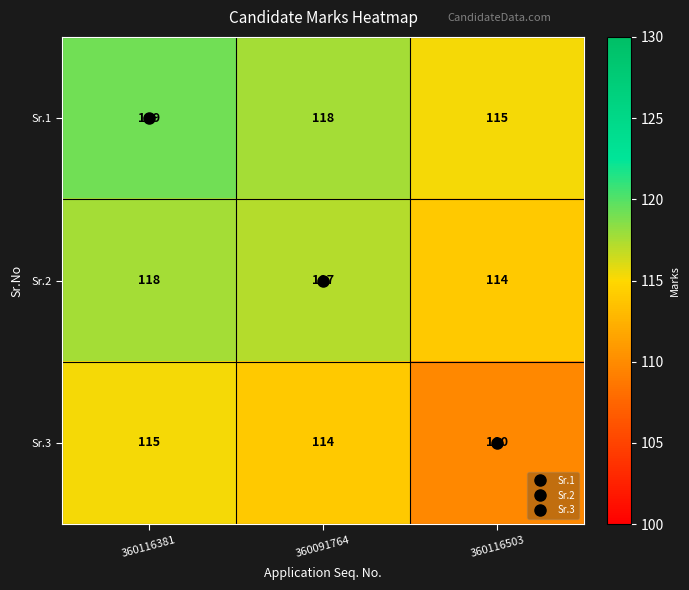

Which label corresponds to the largest value in the chart?

360116381